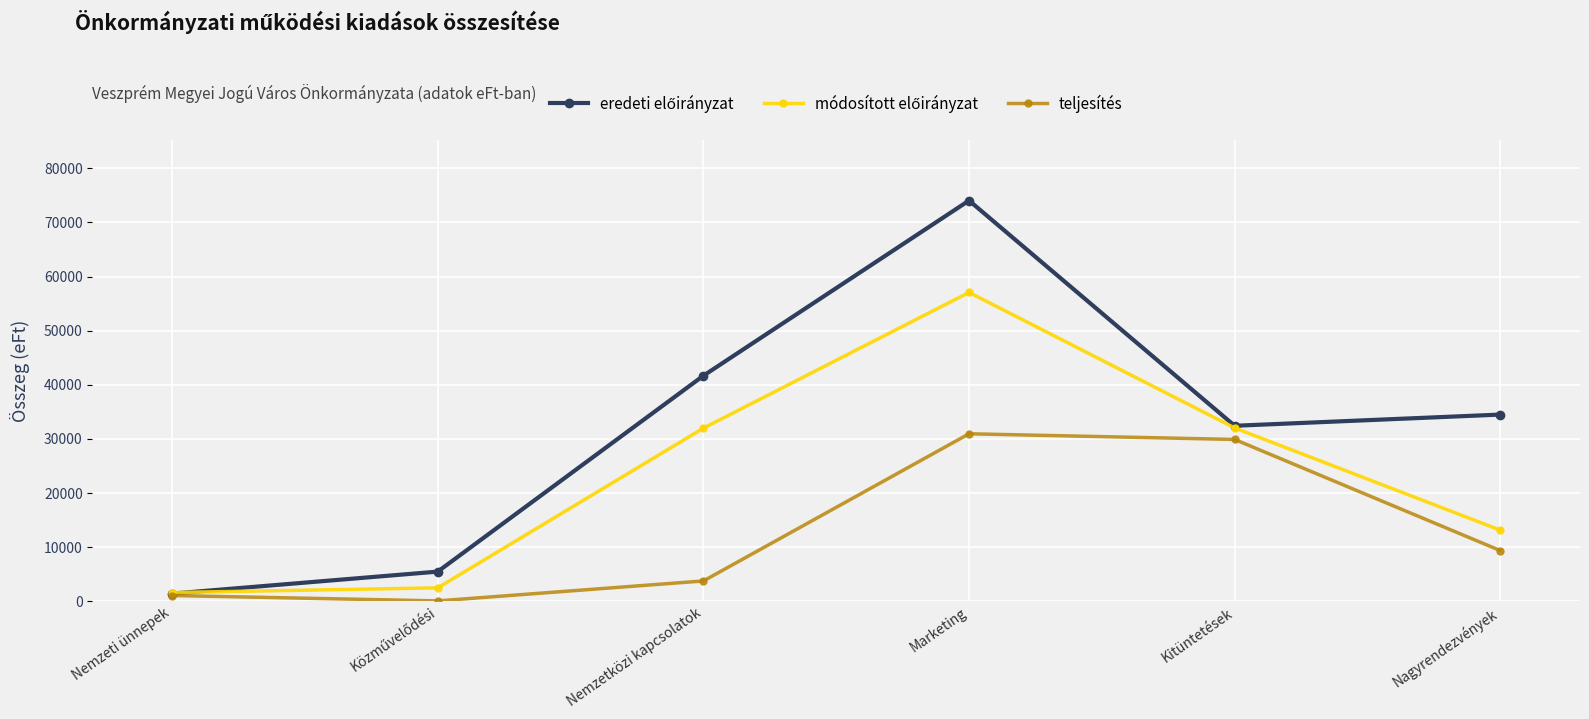

How many series are shown in this chart?

3